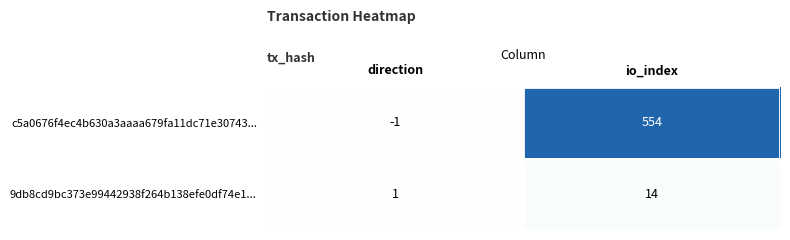

What is the average value of the 9db8cd9bc373e99442938f264b138efe0df74e1... series?

8